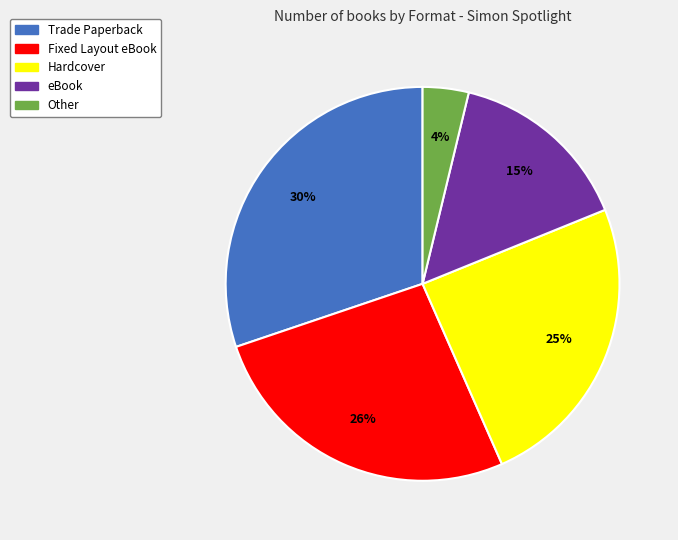

To the nearest percent, what percentage of the pie is Other?

4%